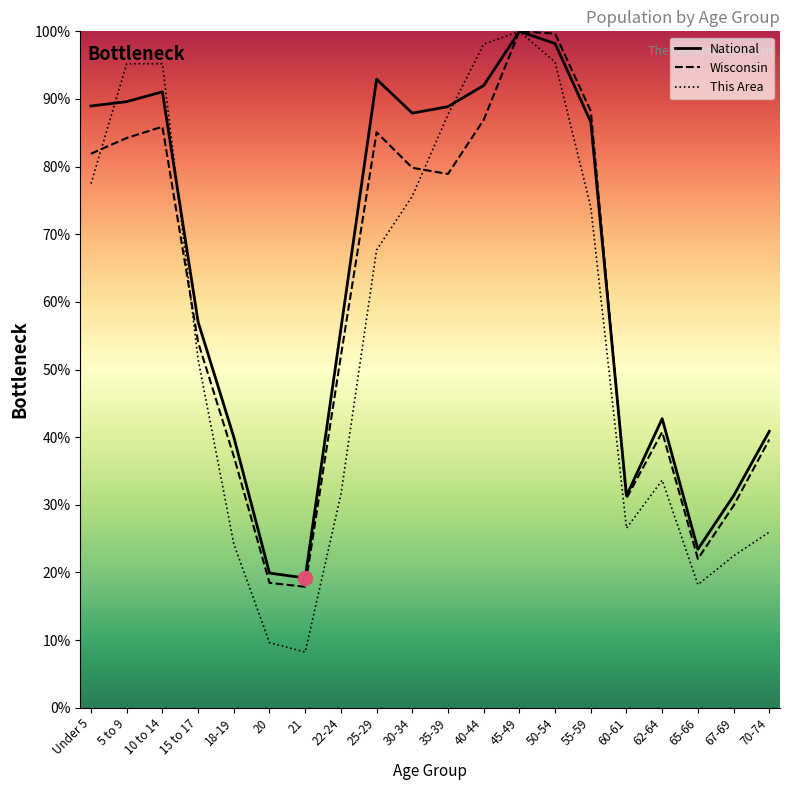

Reading left to right, list all the values displayed in this chart.

This Area: 77.5	95.2	95.2	51.5	24.2	9.6	8.2	31.5	67.7	75.6	87.7	98.1	100.0	95.4	74.0	26.5	33.6	18.2	22.4	26.0
Wisconsin: 81.9	84.2	85.9	54.0	37.2	18.5	17.9	52.0	85.1	79.8	78.9	86.9	100.0	99.7	88.2	30.9	40.8	22.0	29.9	39.6
National: 89.0	89.6	91.1	57.0	40.0	19.9	19.2	56.0	92.9	87.9	88.9	92.0	100.0	98.2	86.6	31.3	42.7	23.4	31.3	40.9